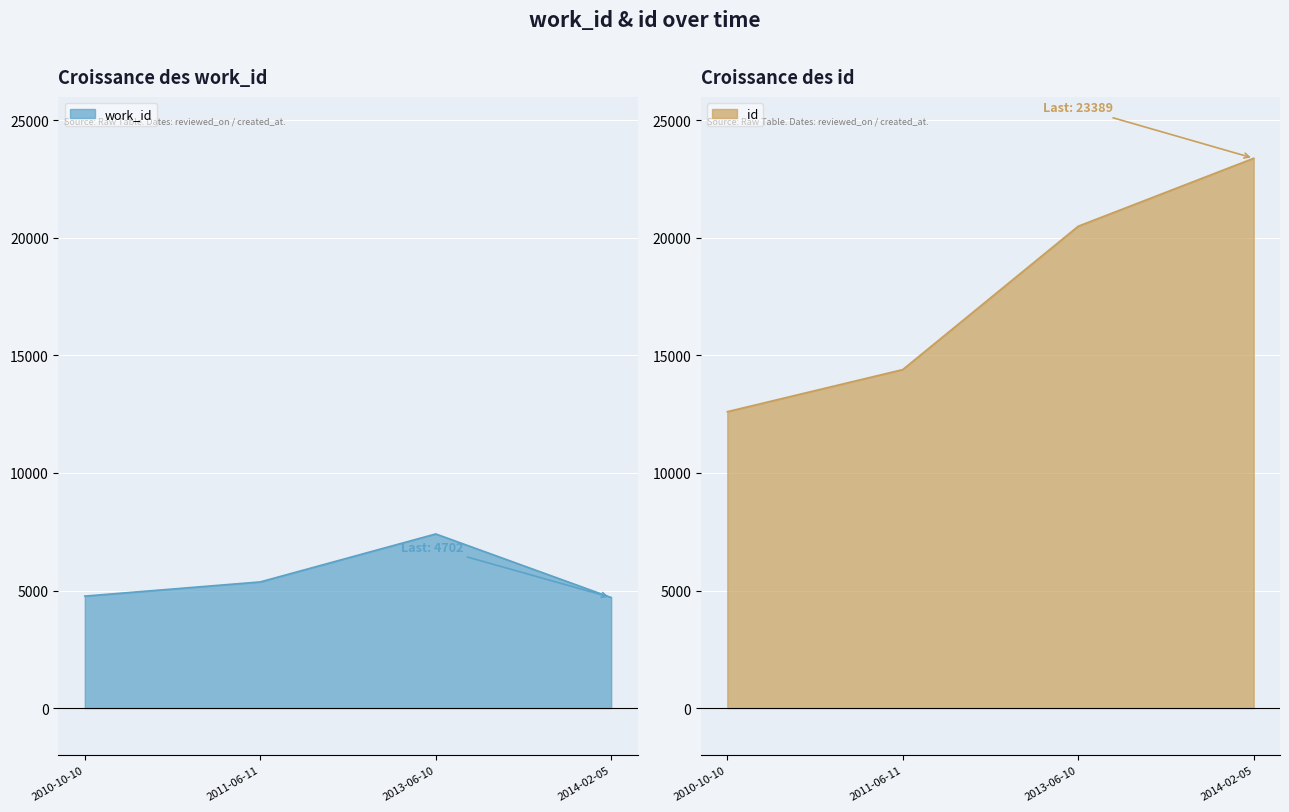

Rank the series by their maximum value, from highest to lowest.

id, work_id